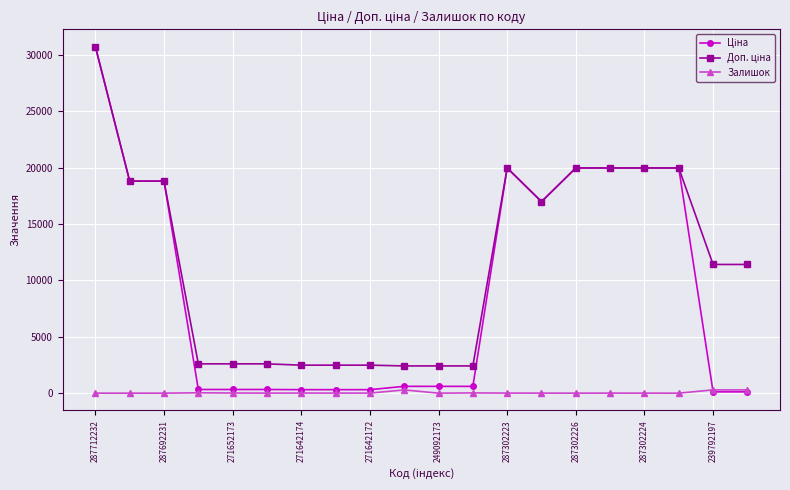

In Ціна, how many points are higher than both neighbors (excluding endpoints)?

1